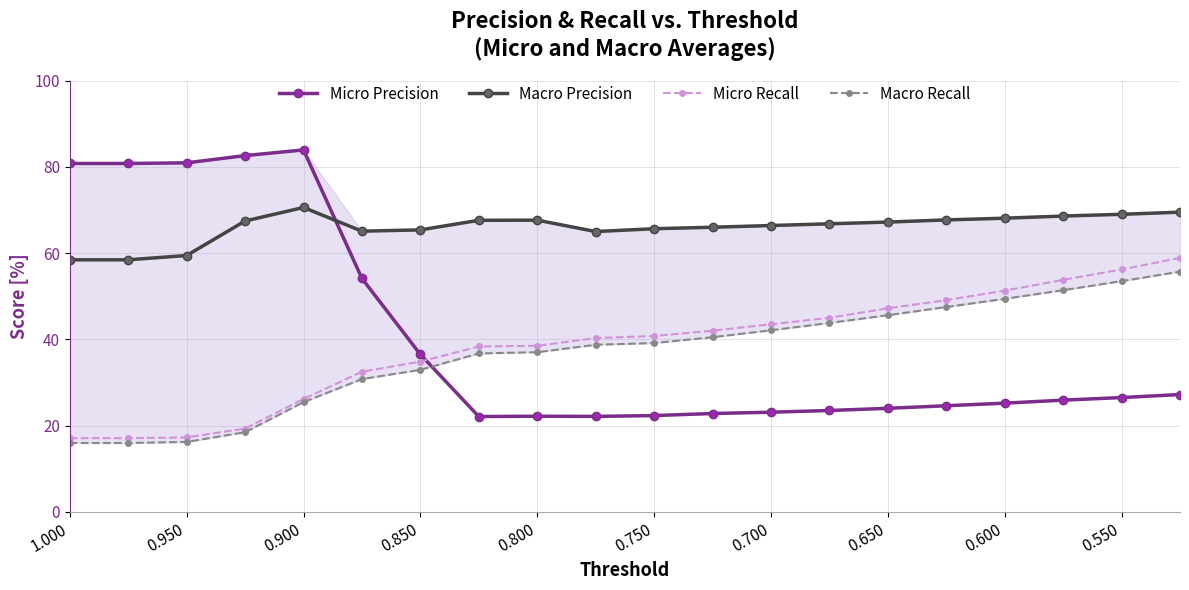

What is the difference between the Micro Recall values at 0.750 and 0.550?

15.4